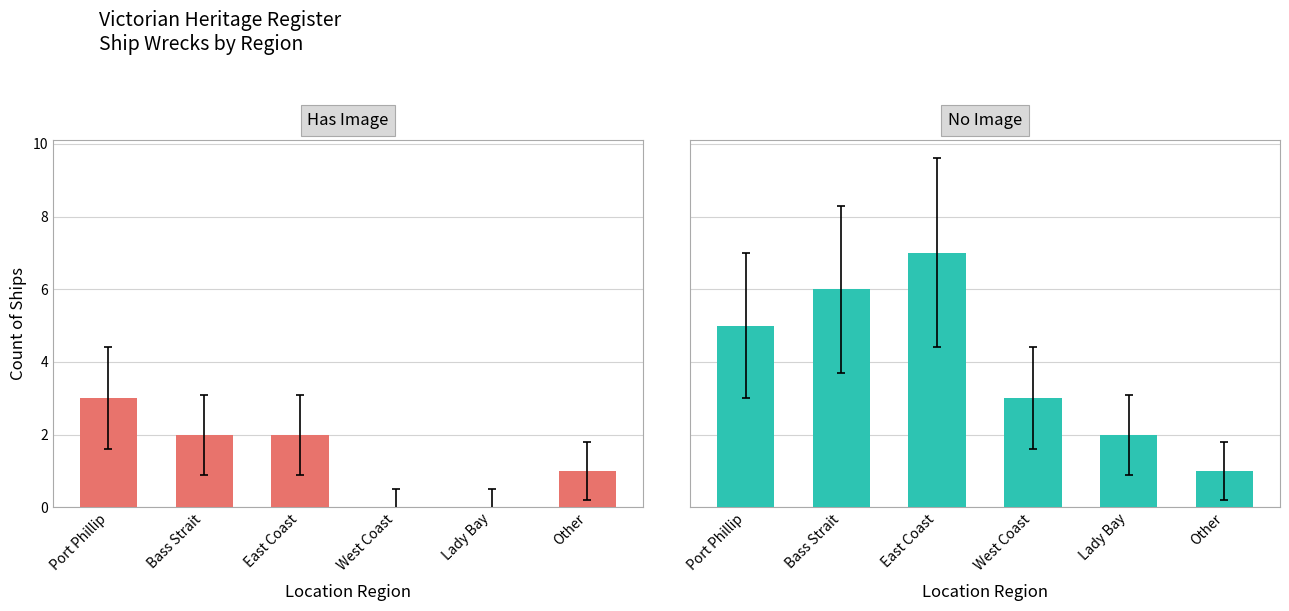

What is the label of the 3rd bar from the left?

East Coast